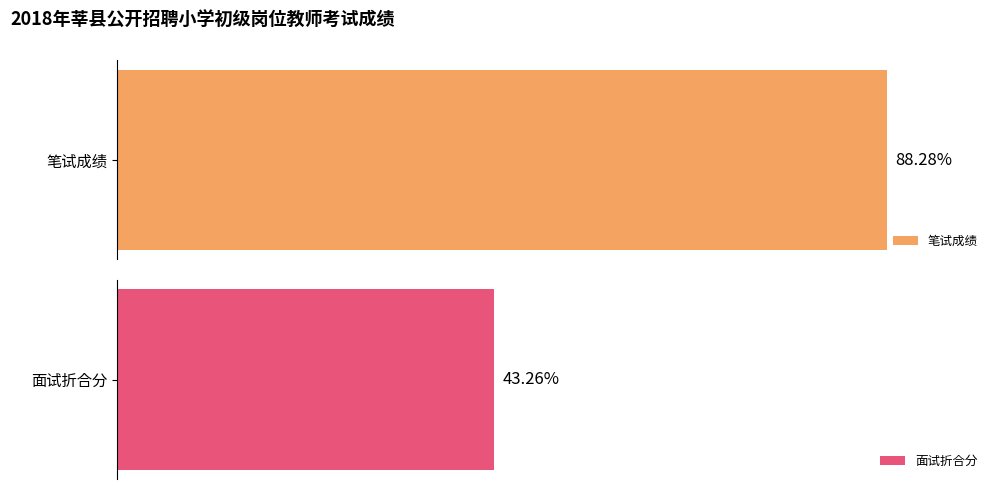

List the series in order of their overall mean, highest first.

笔试成绩, 面试折合分